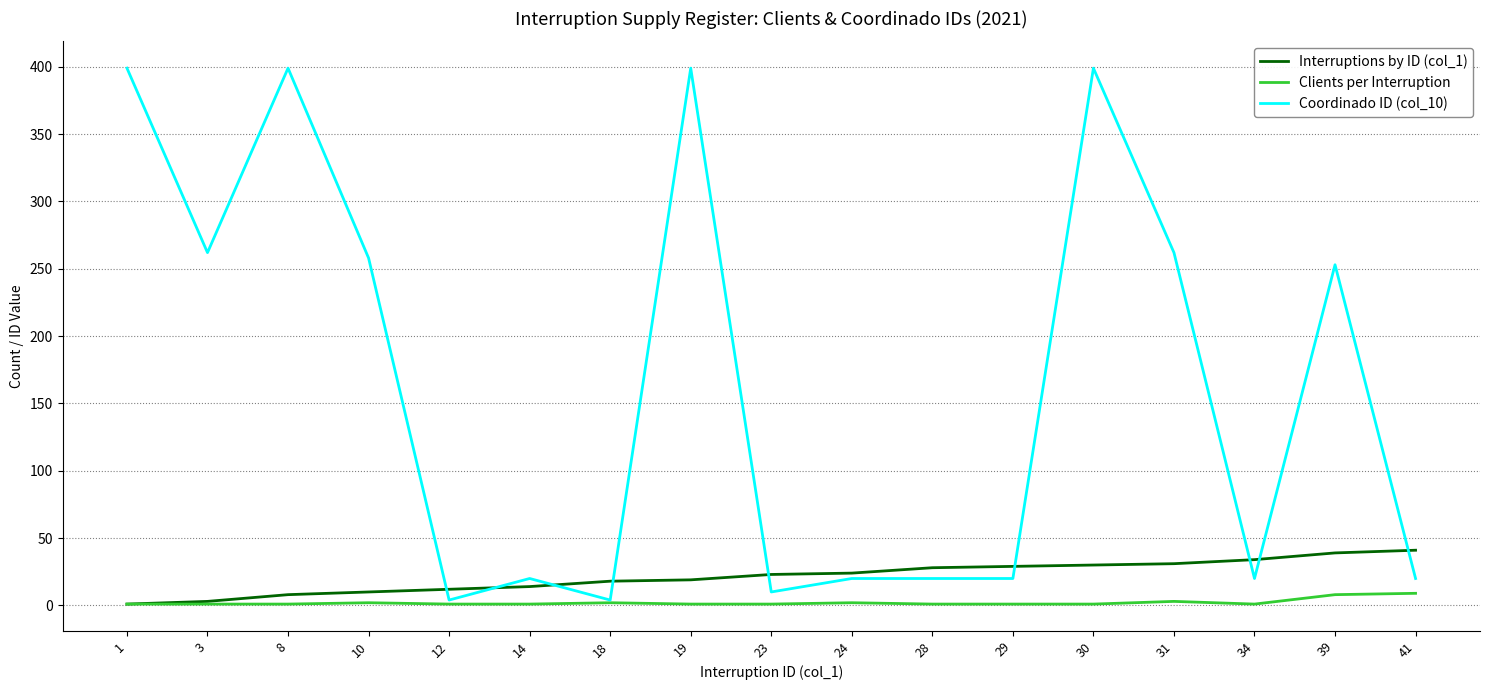

List the series in order of their peak value, lowest first.

Clients per Interruption, Interruptions by ID (col_1), Coordinado ID (col_10)